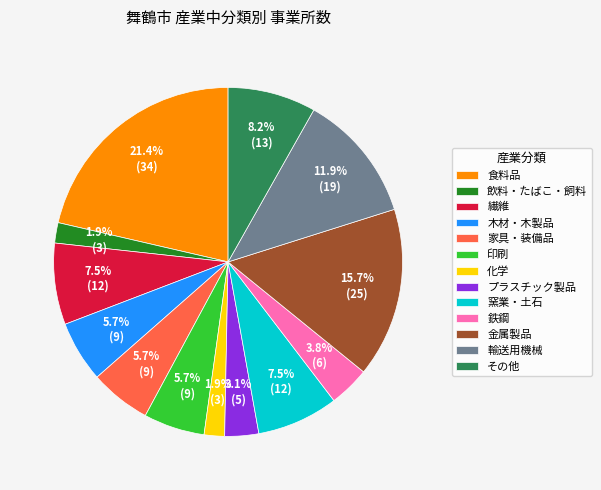

How many segments does this pie chart have?

13